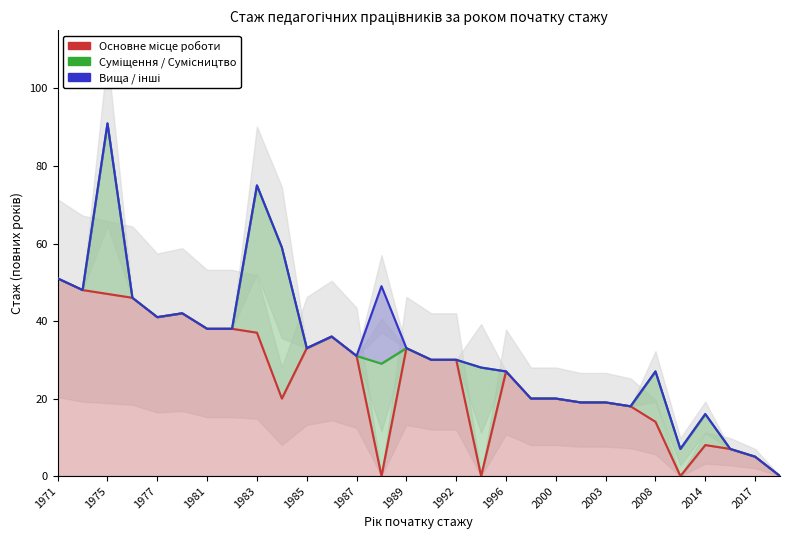

What position from the left is 21?

22